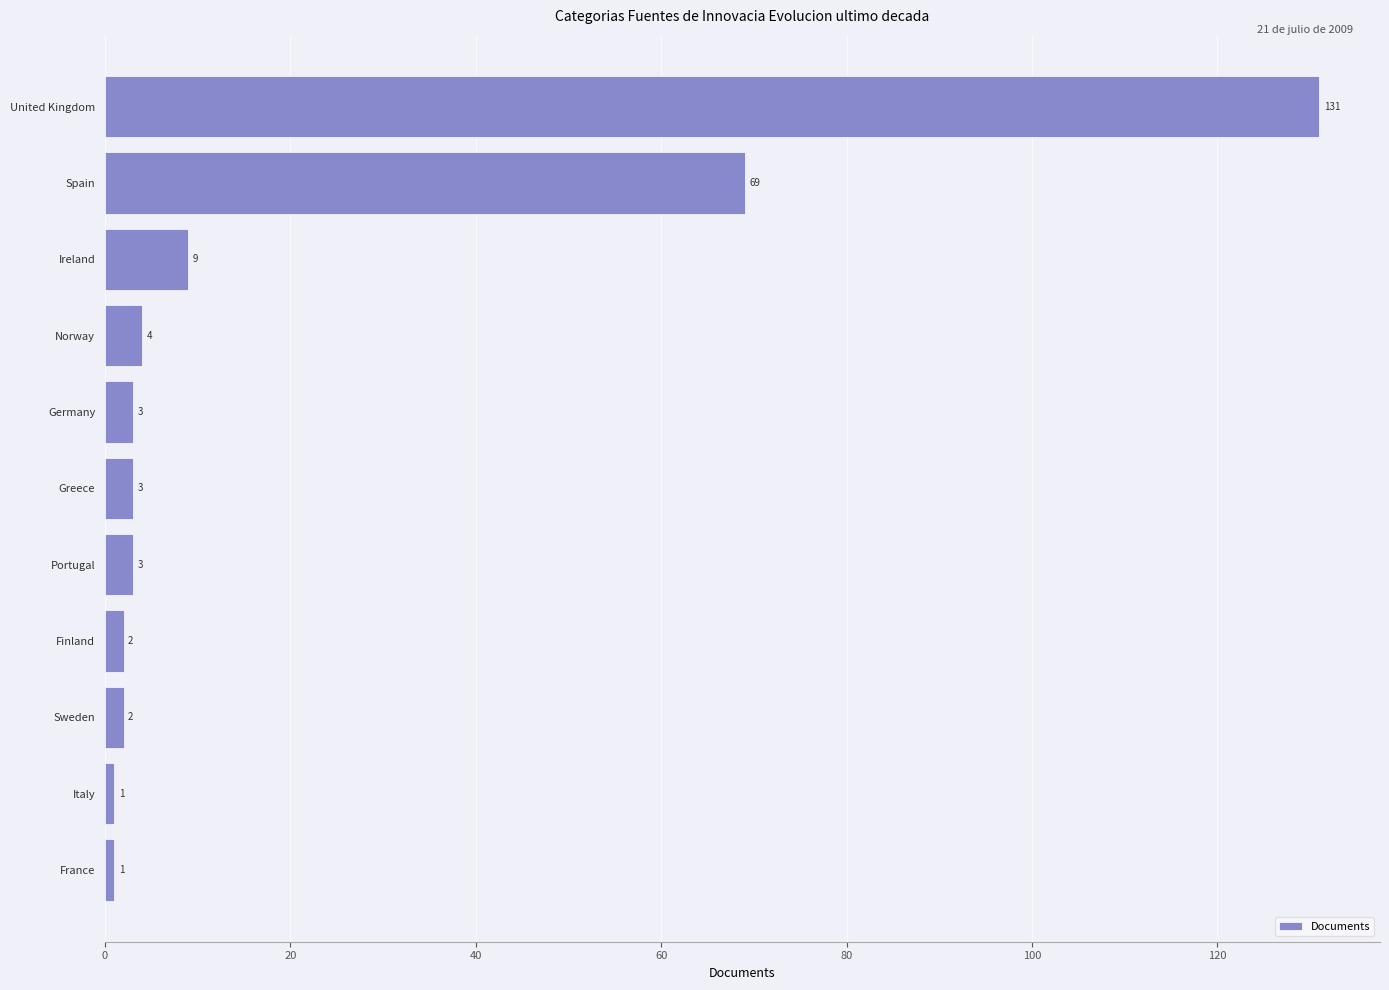

What is the change in value from United Kingdom to Sweden?

-129